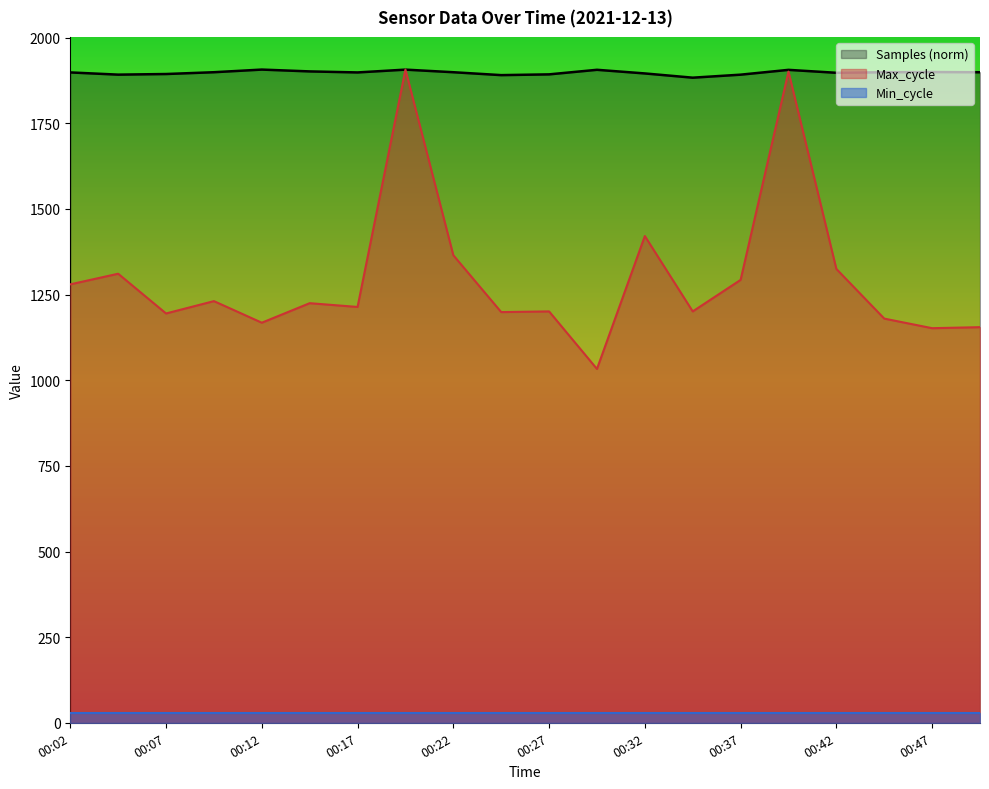

How many distinct data groups are displayed?

3